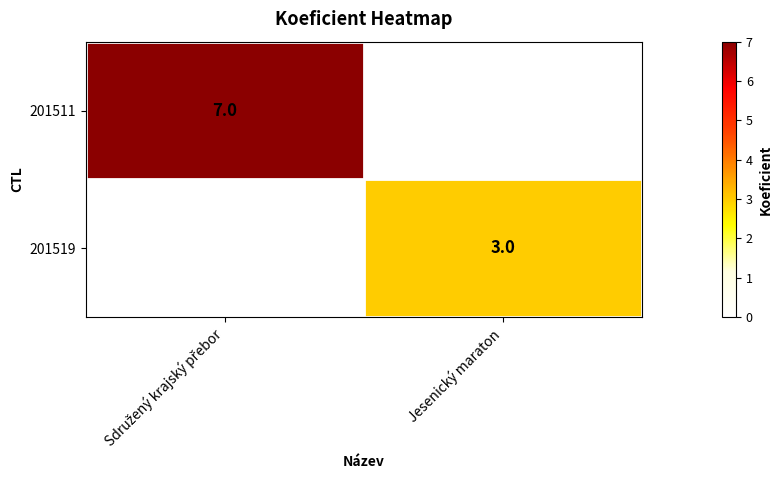

What is the greatest value displayed?

7